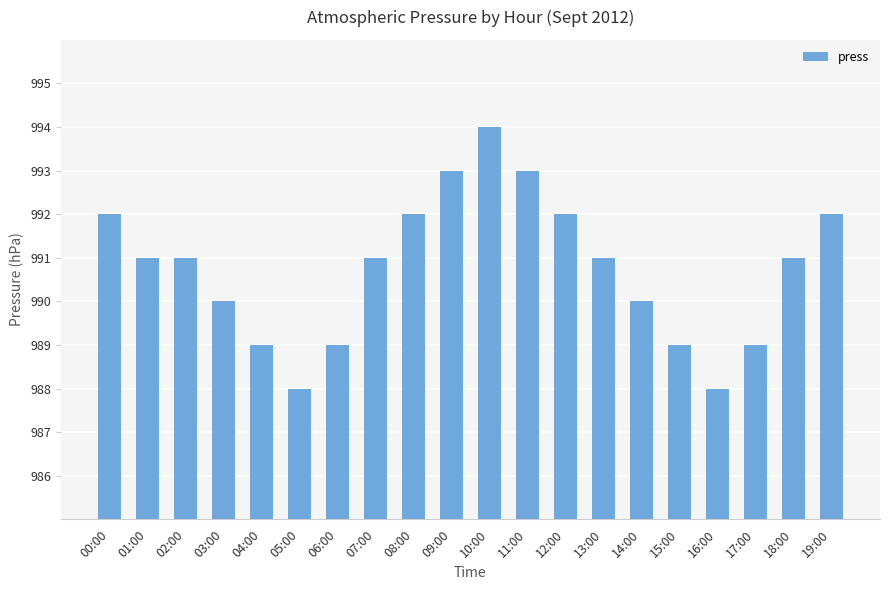

How many values are between 989 and 992?

15